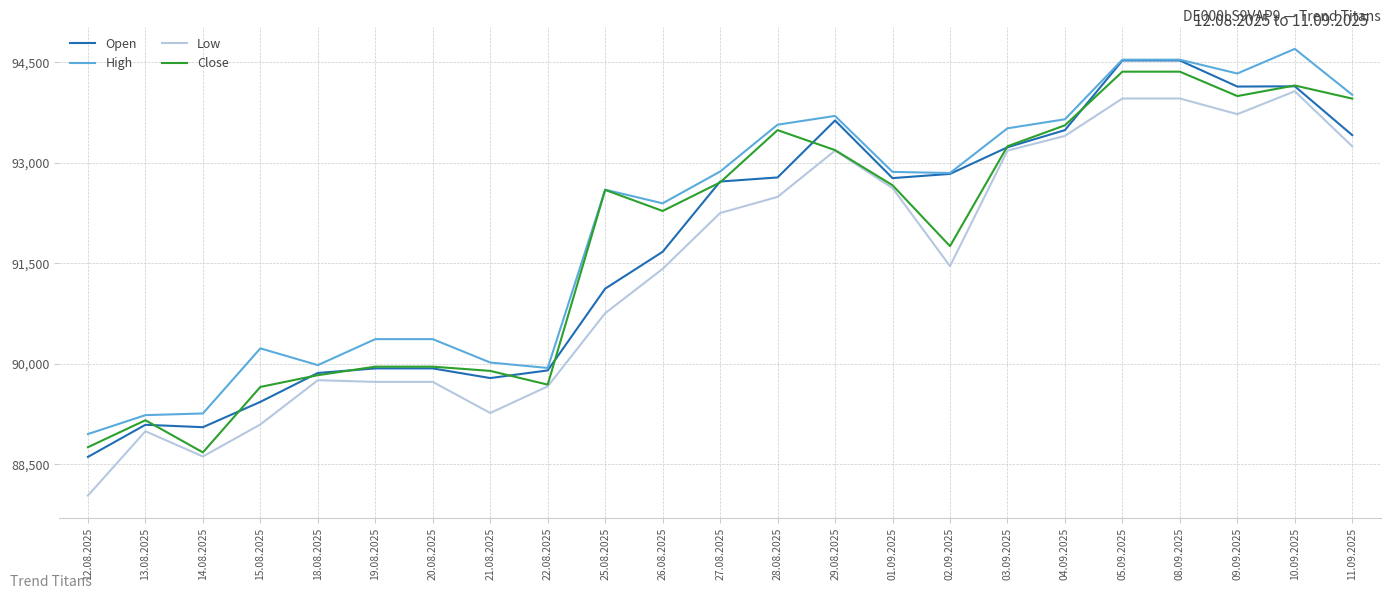

True or false: Open has more than 0 interior local peaks.

True